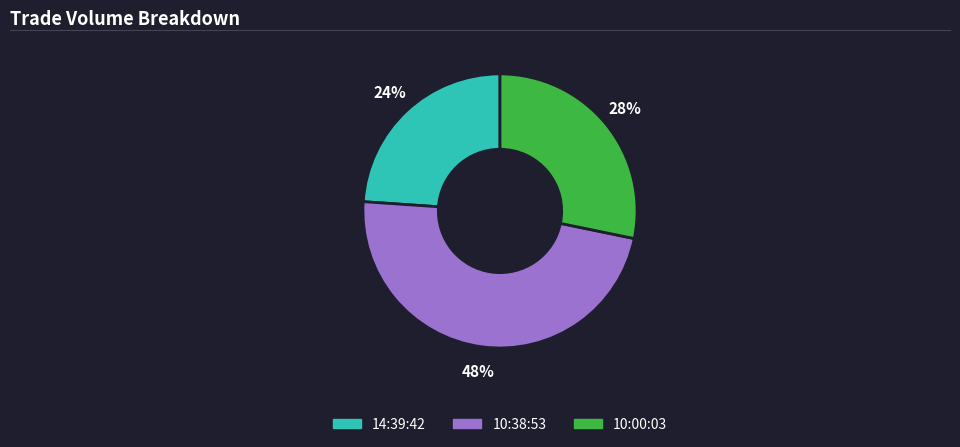

To the nearest percent, what is the difference between the 10:00:03 and 10:38:53 slice percentages?

20%